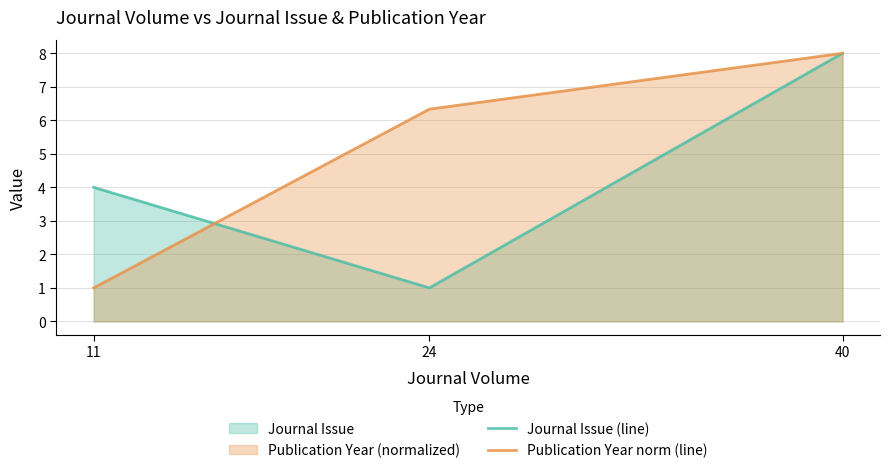

How many distinct data groups are displayed?

2